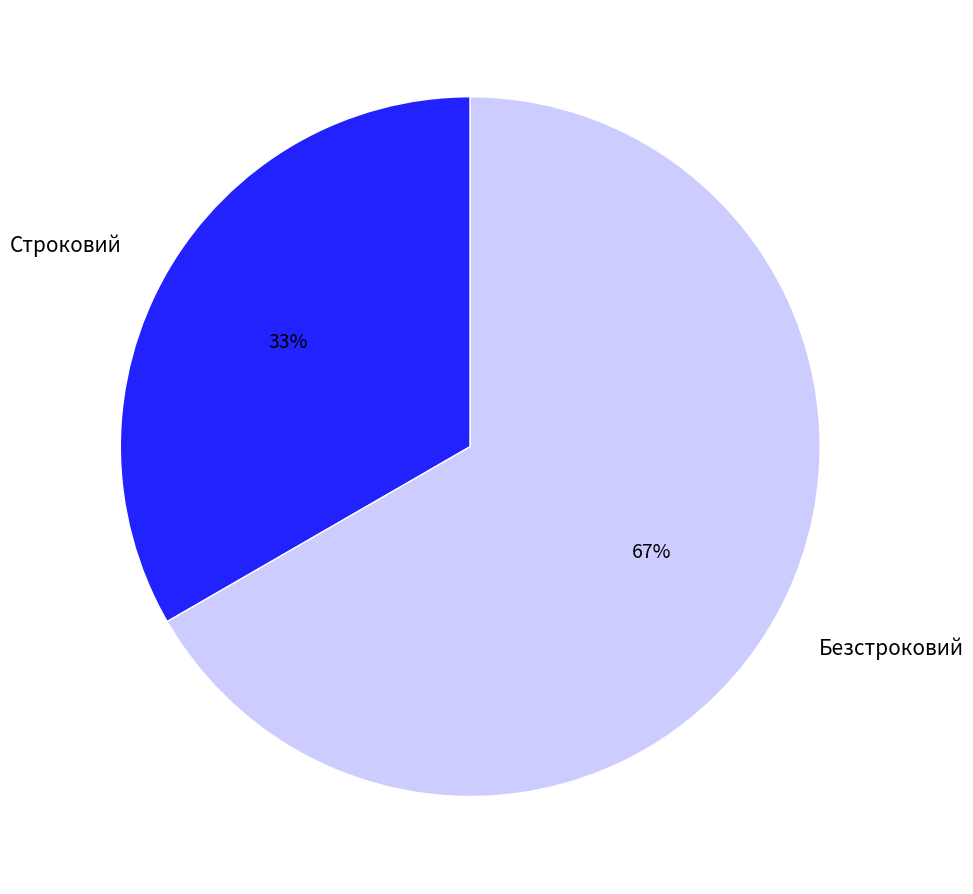

Is Безстроковий the majority of the pie?

Yes